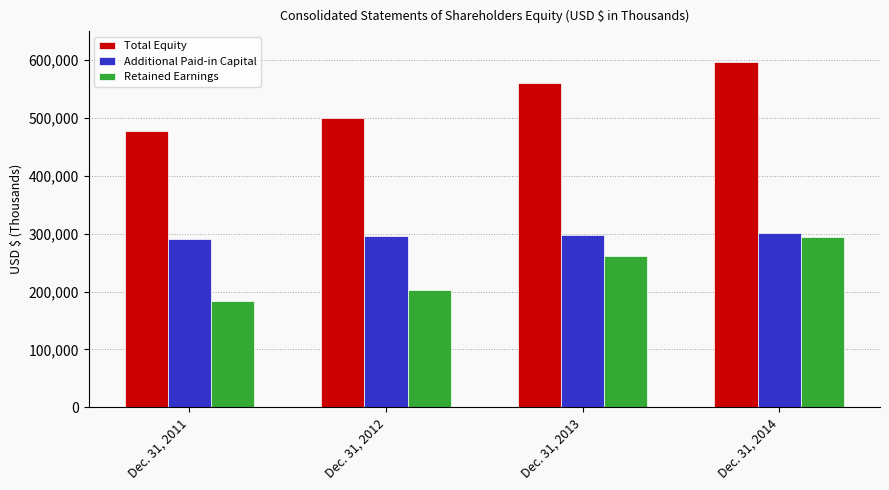

What is the difference between the Additional Paid-in Capital values at Dec. 31, 2012 and Dec. 31, 2014?

5951